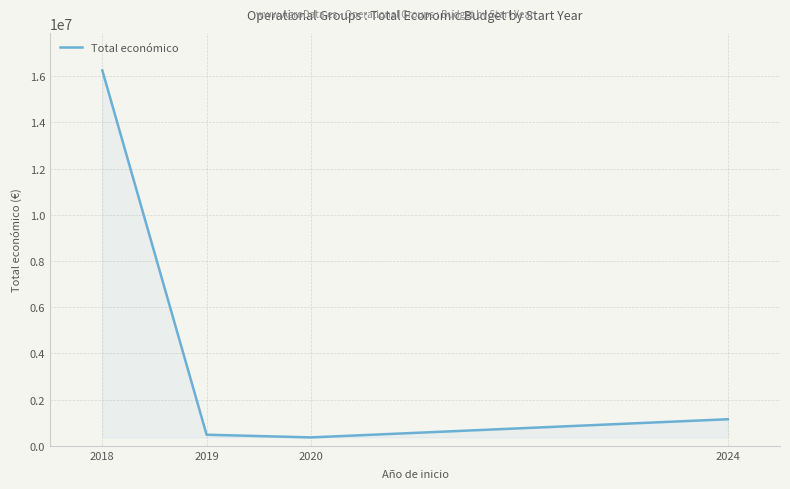

The value at 2024 is 1149373. True or false?

True